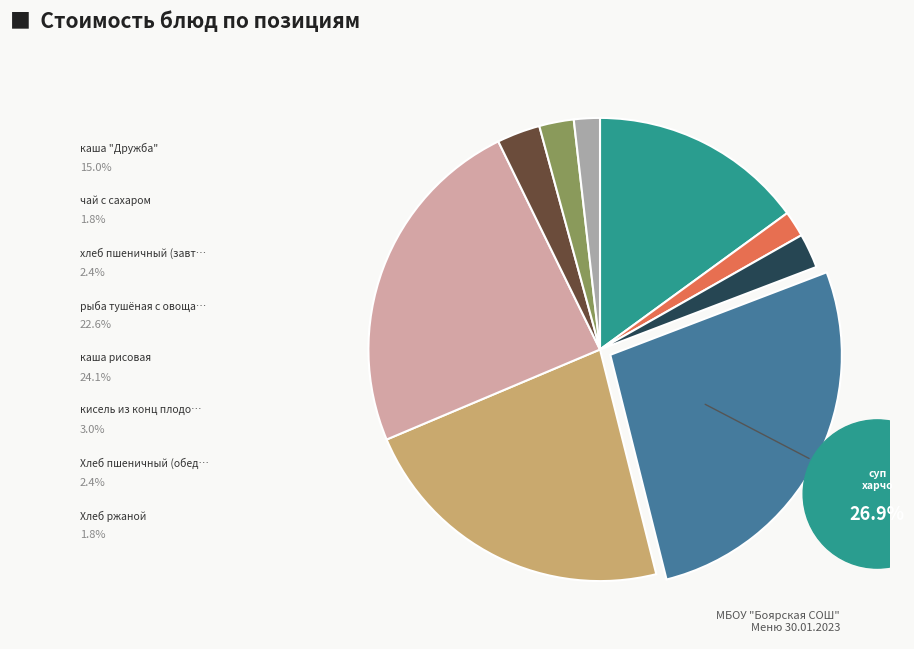

What is the total percentage of Хлеб пшеничный (обед) and каша "Дружба"?

17.4%